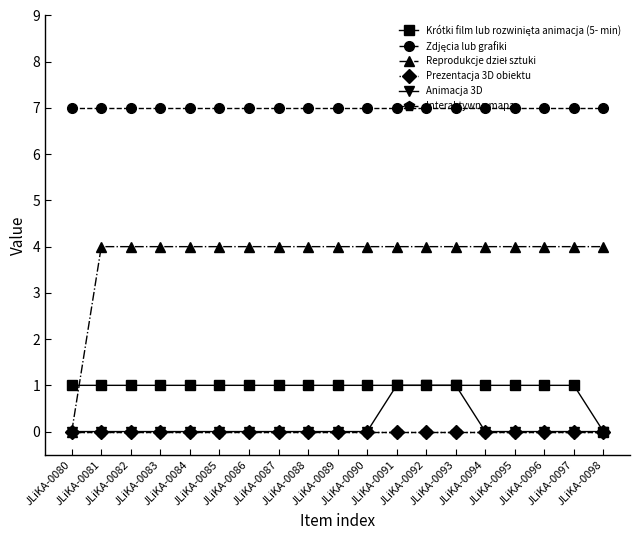

Is this an area chart (filled region under the line)?

No